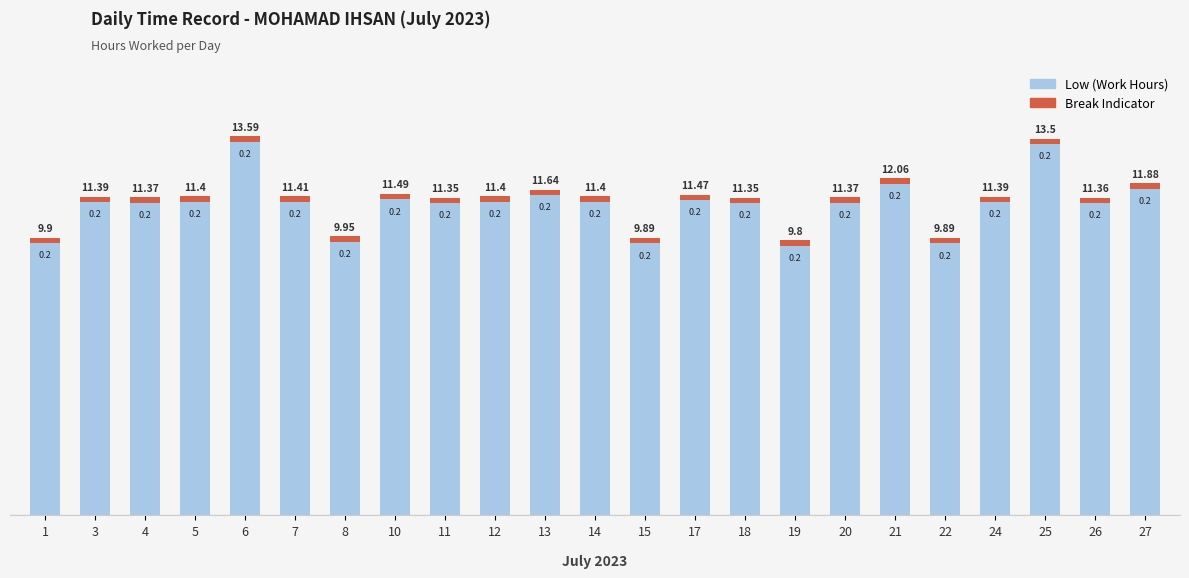

What is the difference between the maximum and minimum values in the Low (Work Hours) series?

3.8